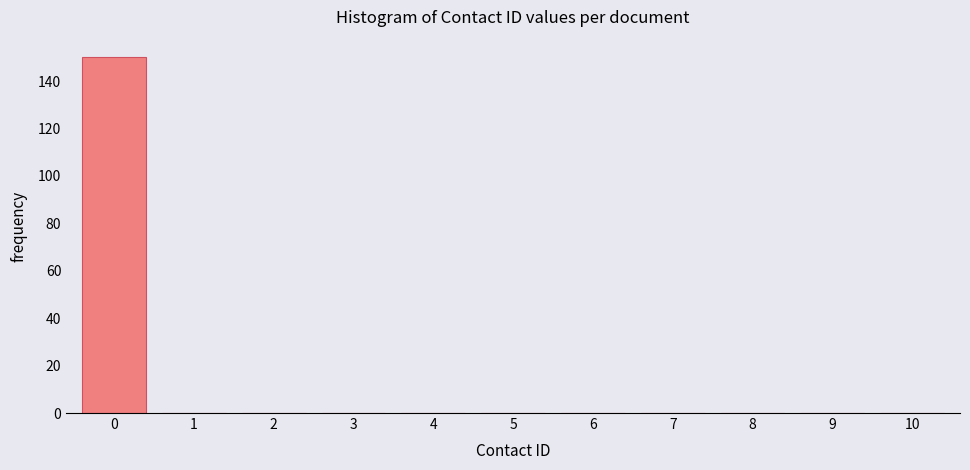

Reading left to right, what are all the values shown in this chart?

0=150	1=0	2=0	3=0	4=0	5=0	6=0	7=0	8=0	9=0	10=0